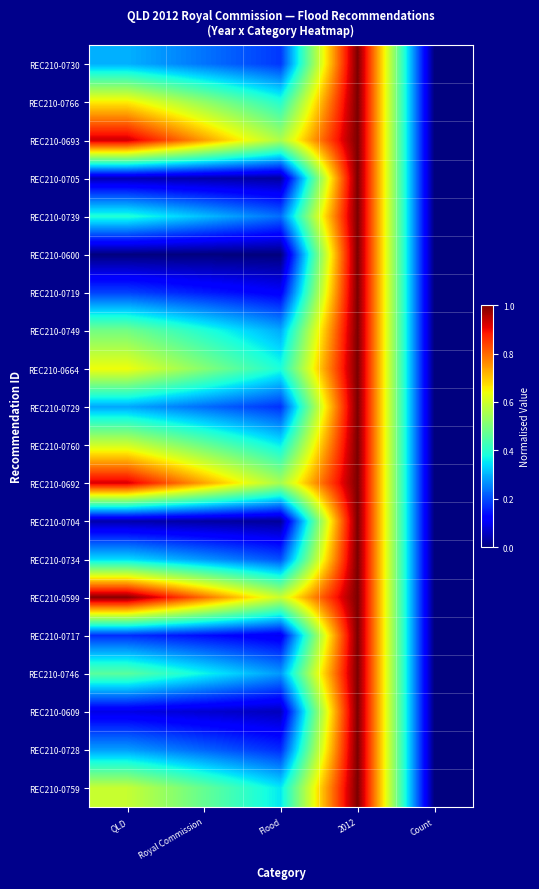

Which series has the largest total across all categories?

REC210-0599